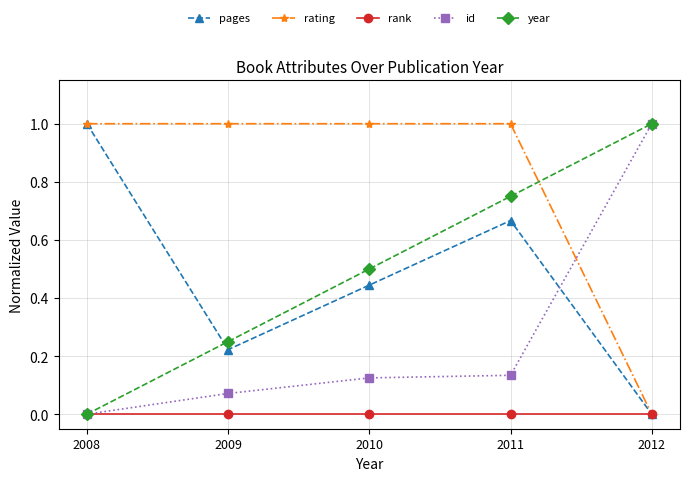

How many pages values are between 0 and 1?

5